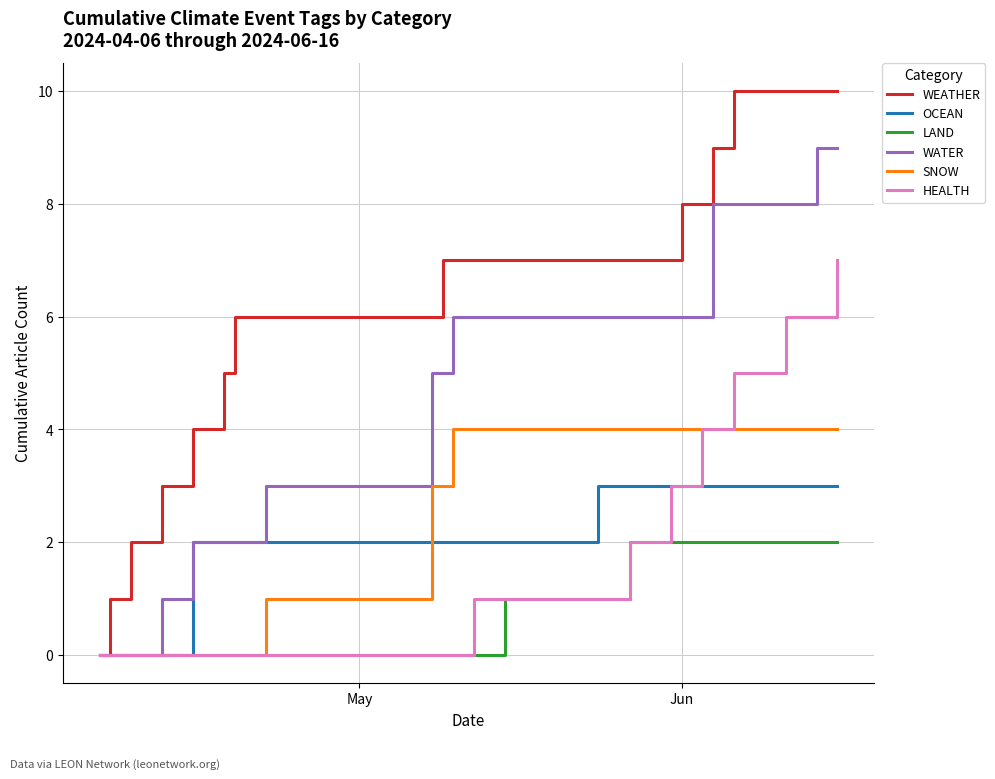

True or false: WATER and SNOW intersect in this chart.

False